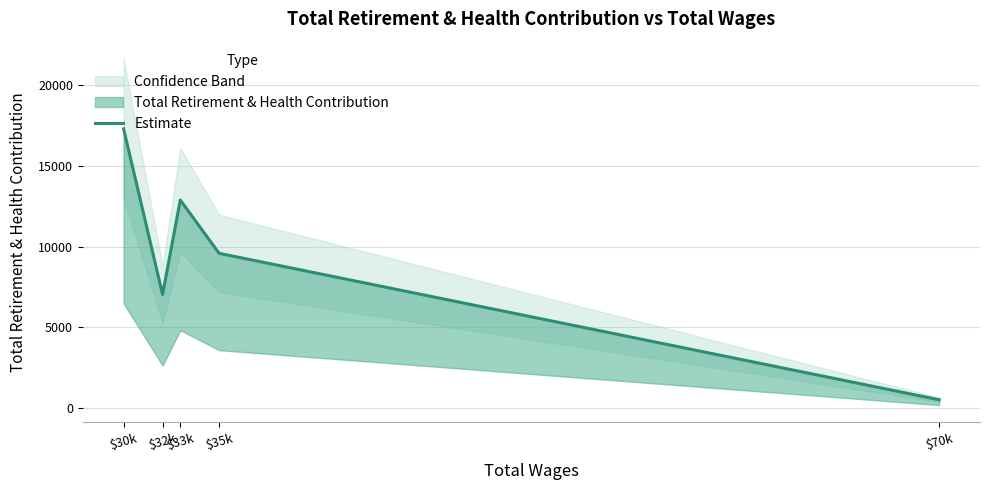

What value does the data have at $30k, to the nearest 10?

17290